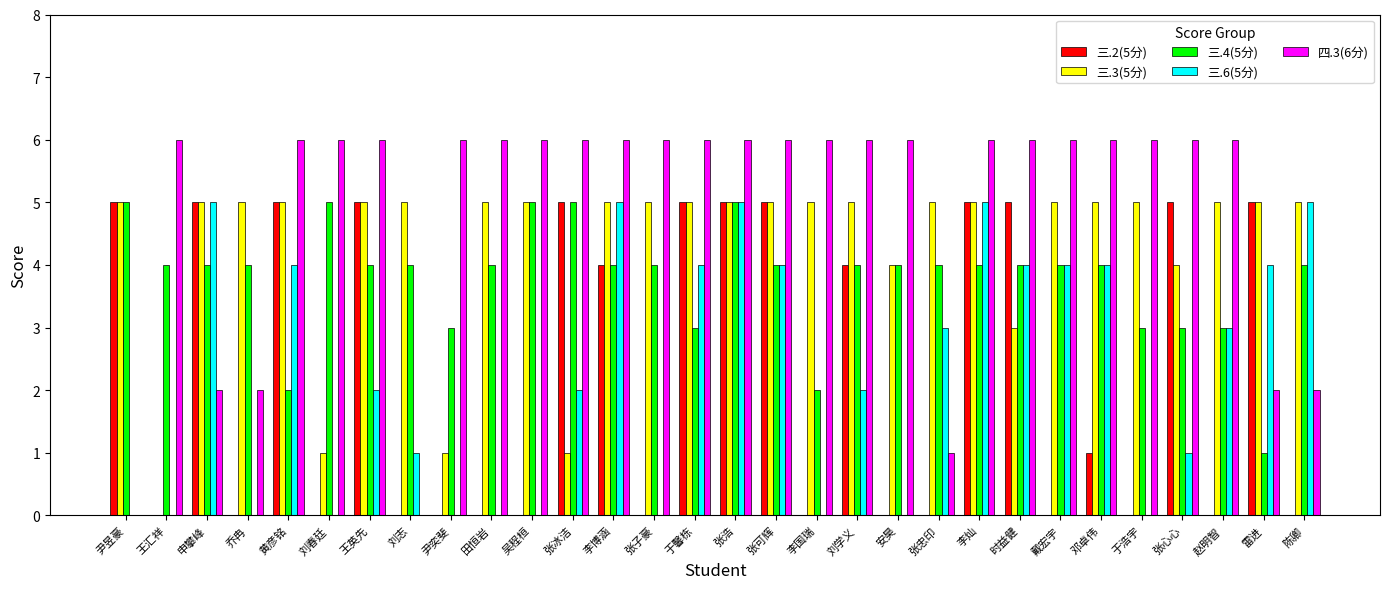

Is it true that 三.3(5分) equals 5 at 乔冉?

True